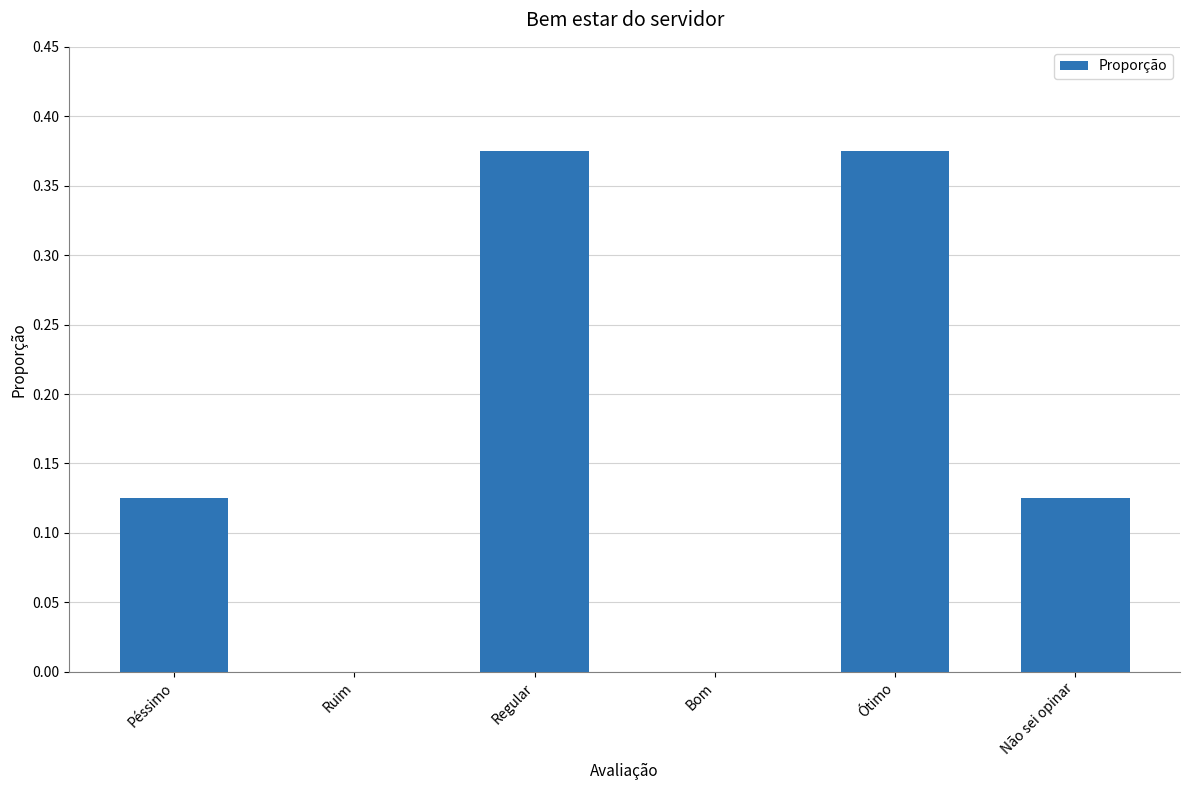

True or false: the data shows 0.2 at Ótimo.

False